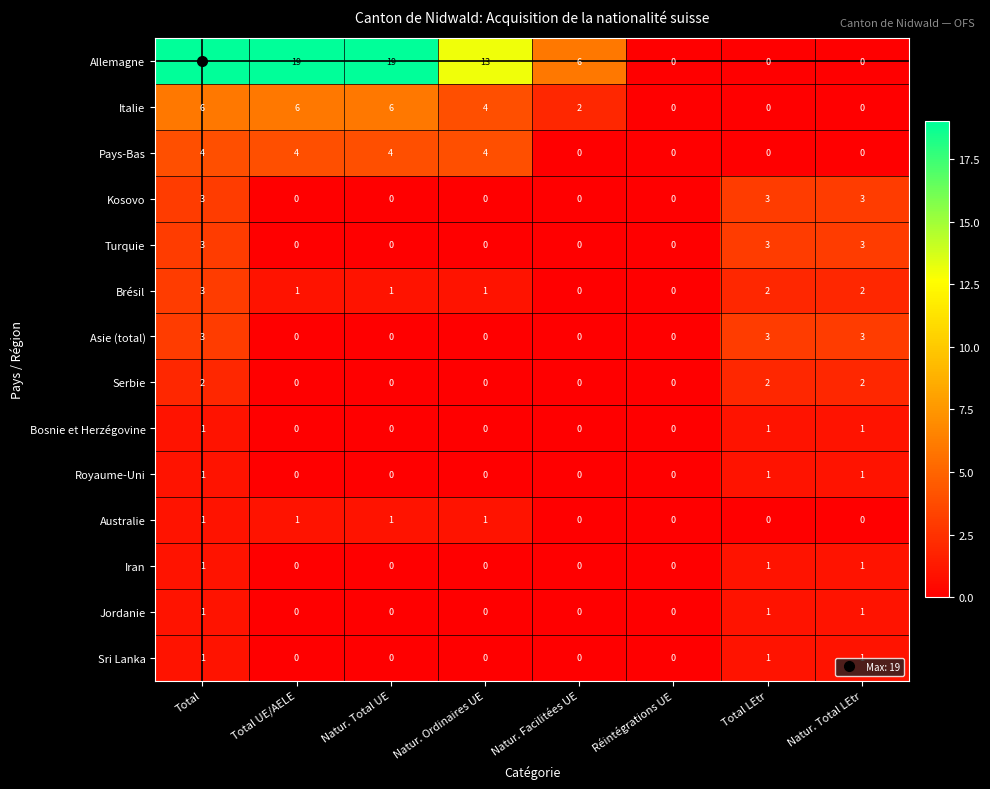

Count the Royaume-Uni values in the range 0 to 1.

8